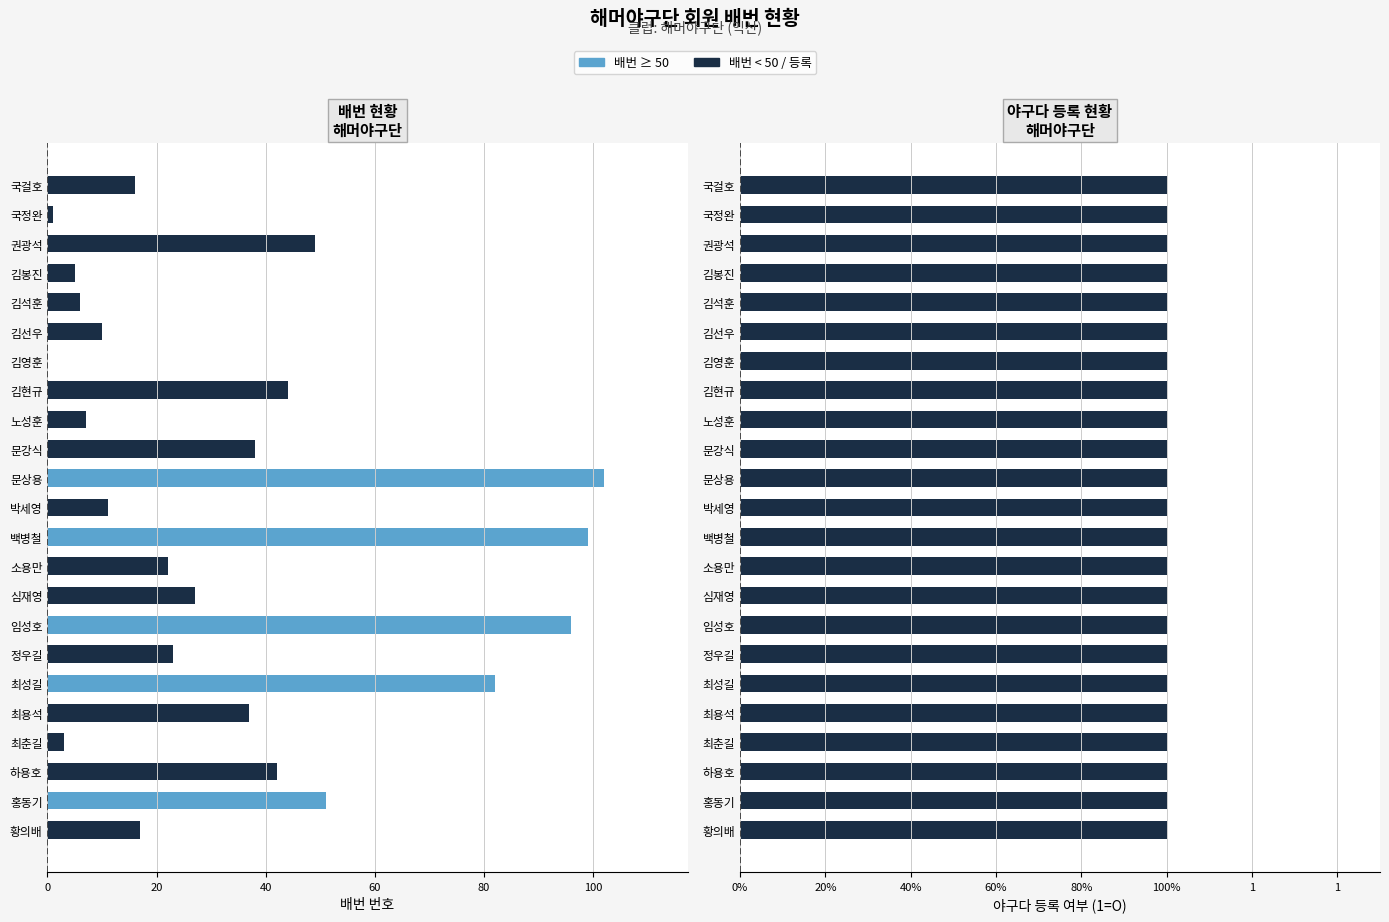

The value of 야구다등록여부 at 12 is 0.2. True or false?

False